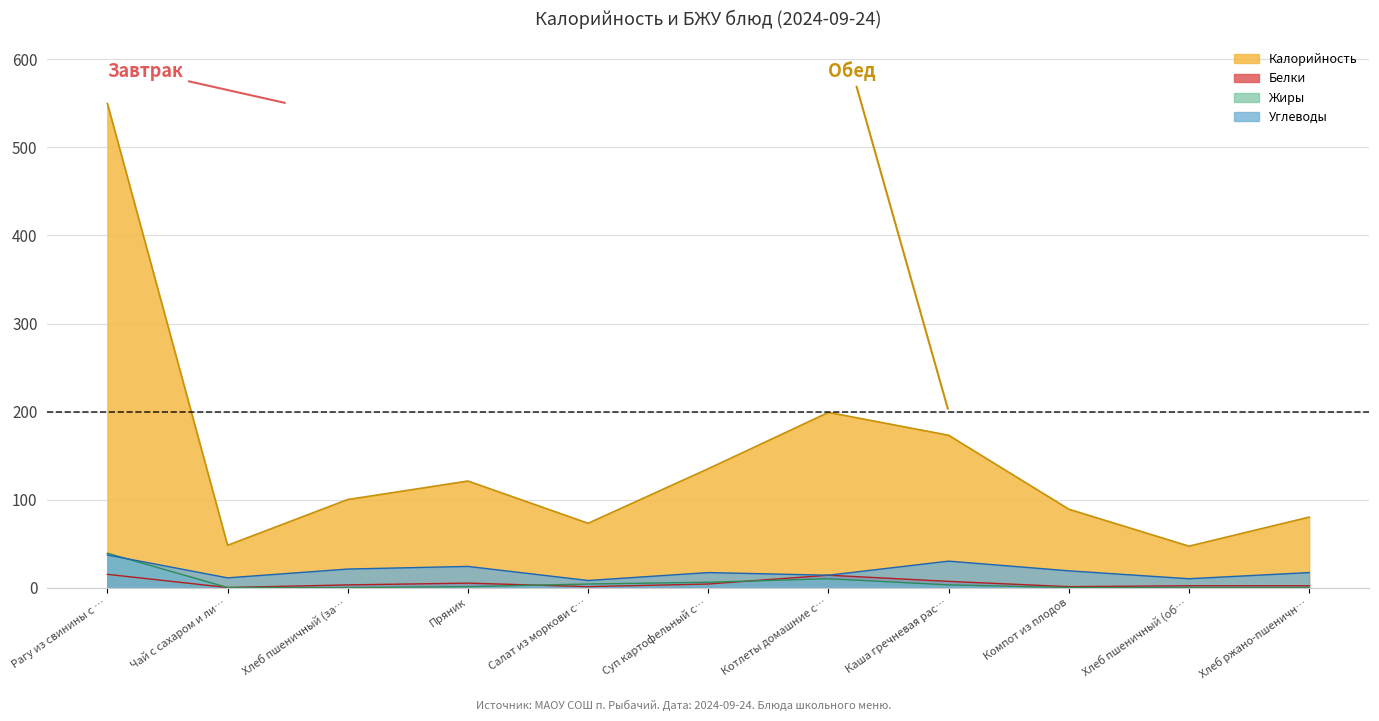

What position from the left is Хлеб ржано-пшеничн…?

11